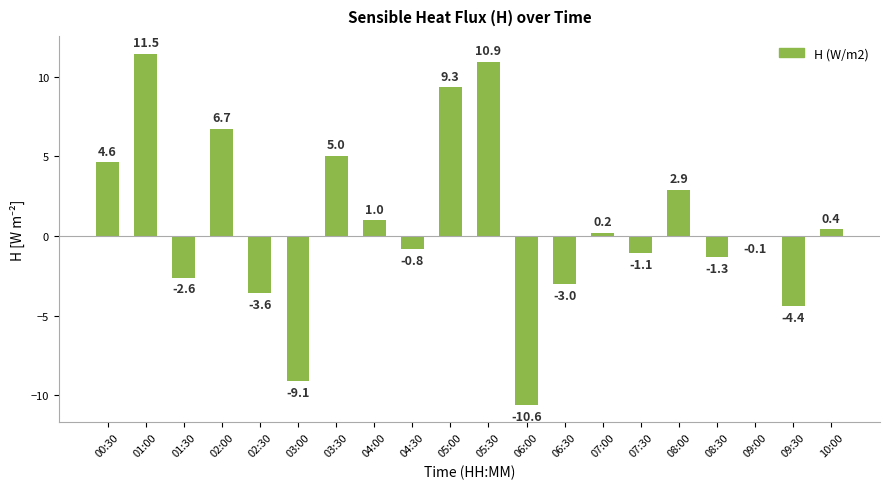

What is the change in value from 06:30 to 08:00?

+5.9